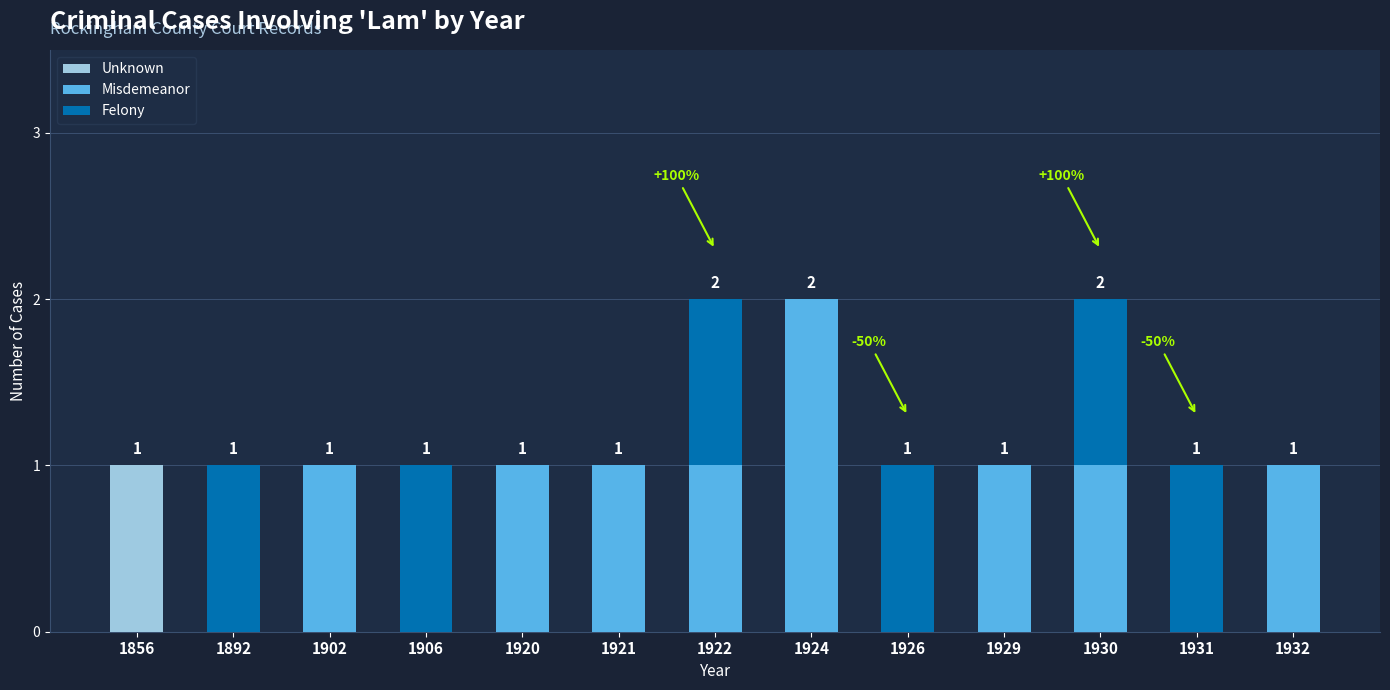

Which category has the highest value in the Unknown series?

1856